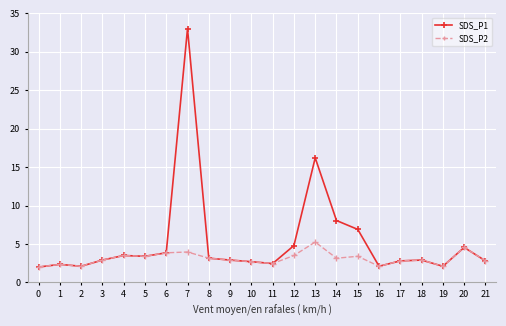

The value of SDS_P2 at 14 is 3.1. True or false?

True